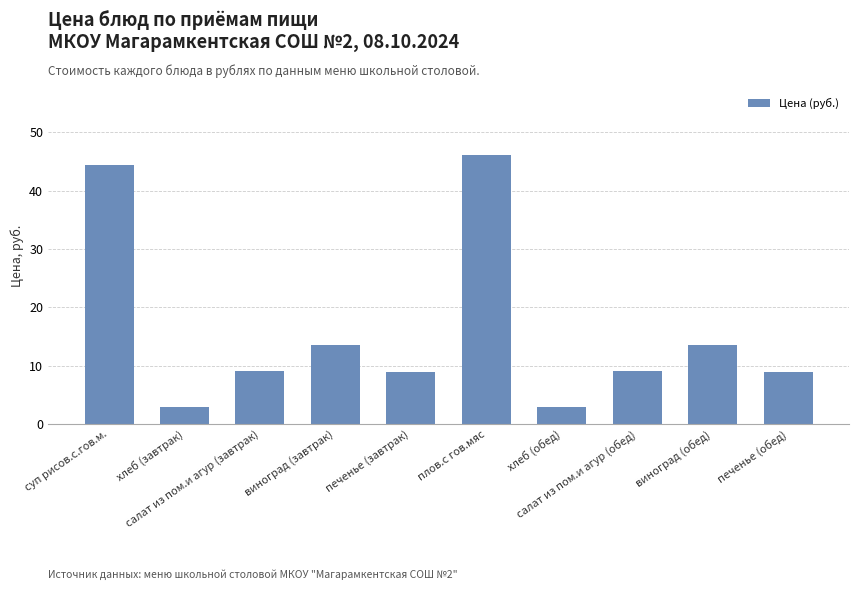

What position from the left is хлеб (обед)?

7